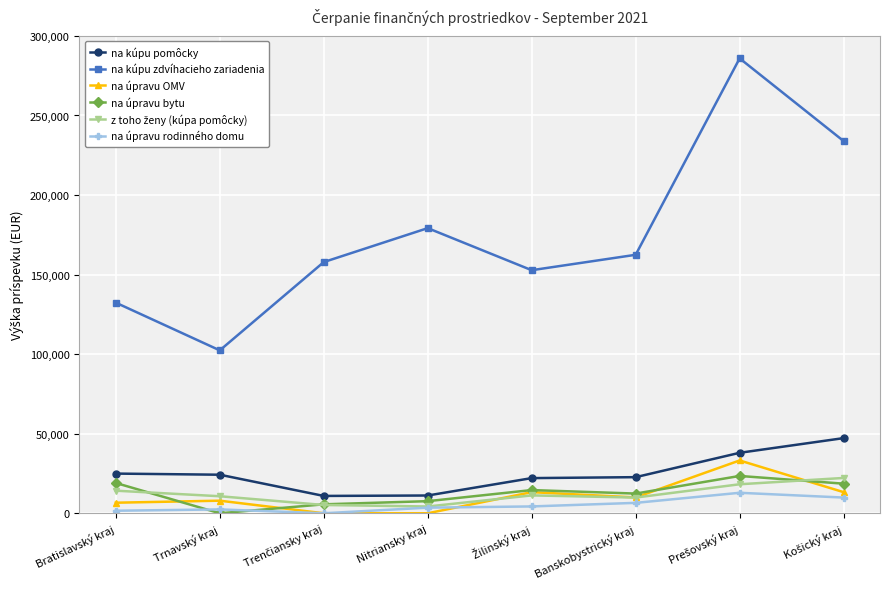

What is the total value across all series at Banskobystrický kraj?

223912.3